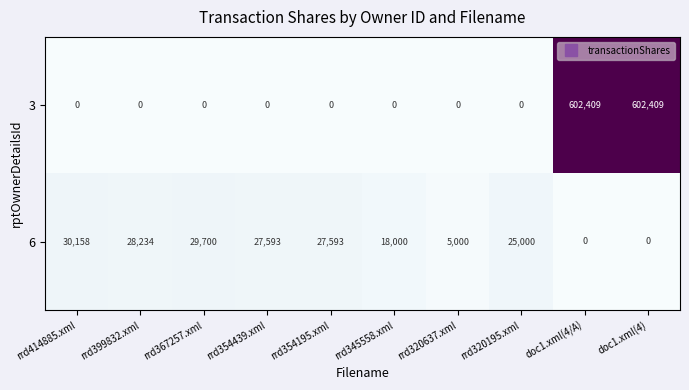

Where does the 6 series first go above 27593?

rrd414885.xml